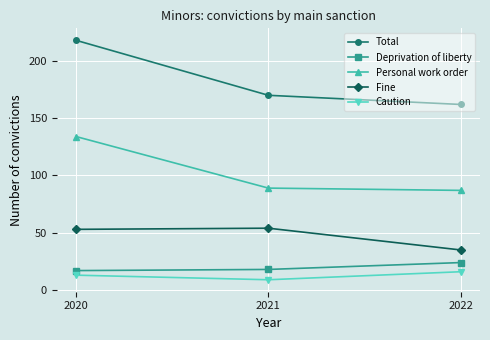

True or false: Fine has a value of 35 at 2022.

True